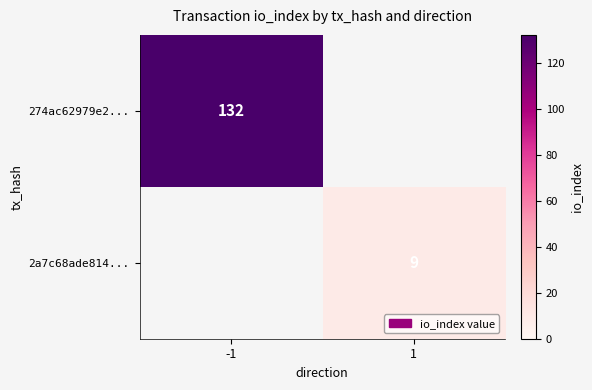

The 274ac62979e2... series shows 196.3 at -1. True or false?

False